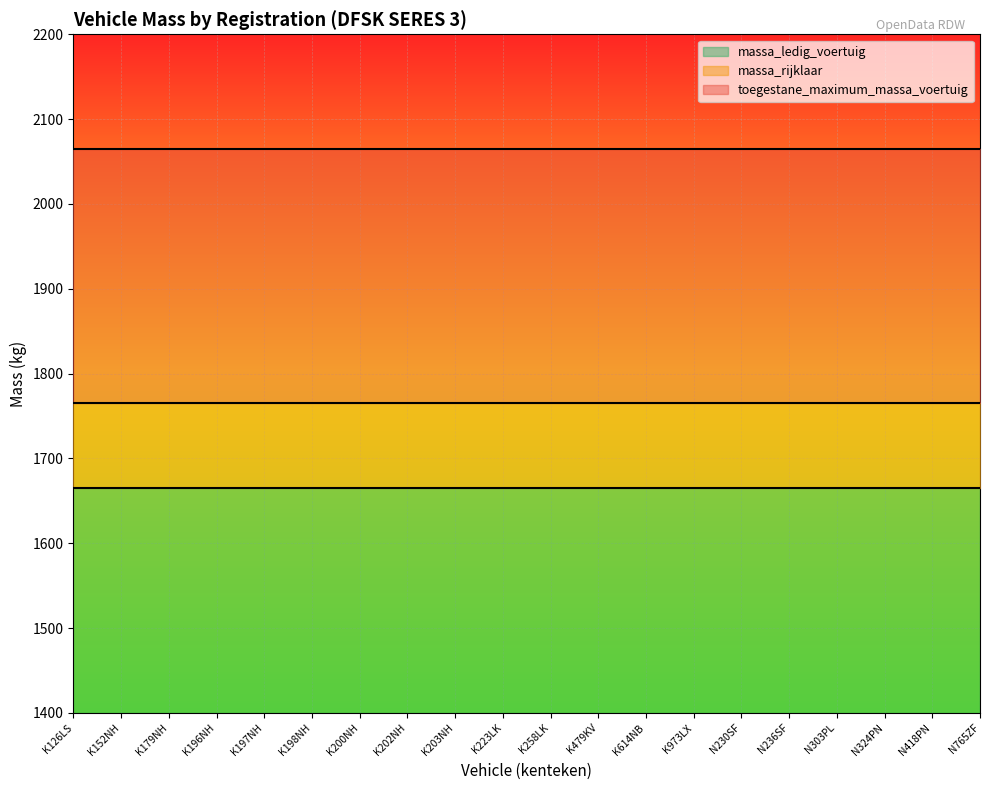

What is the sum of the toegestane_maximum_massa_voertuig values at K196NH and K126LS?

4130